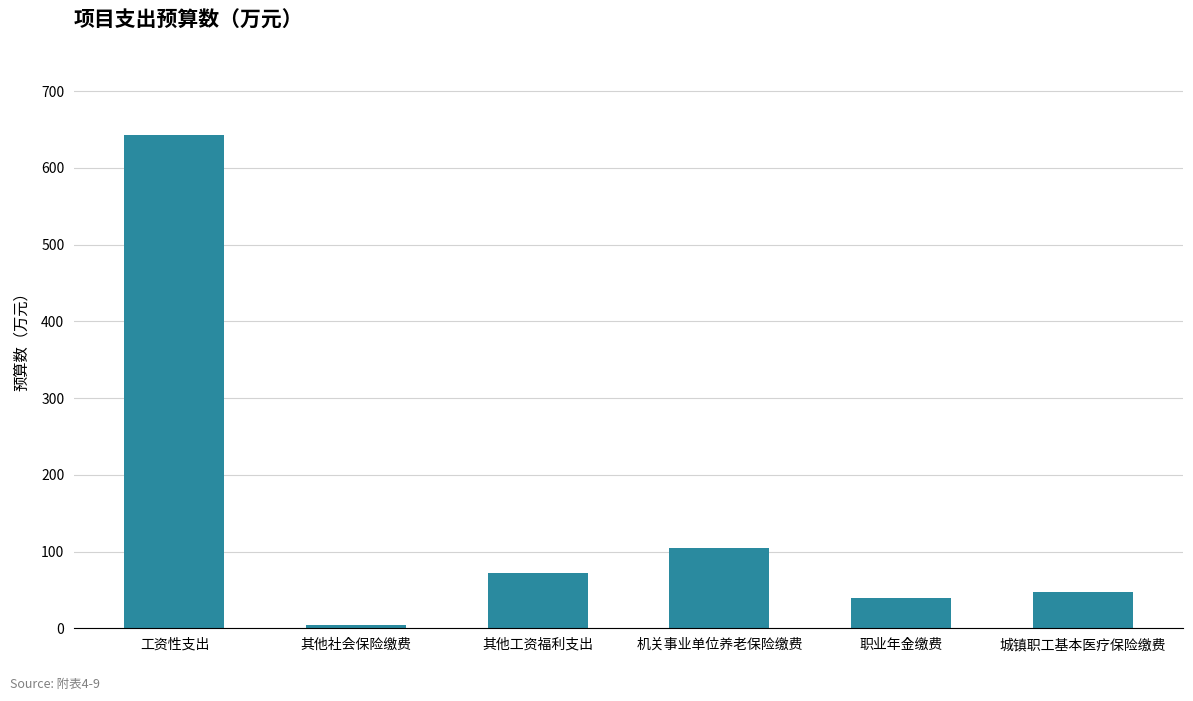

Rank the categories by value from lowest to highest.

其他社会保险缴费, 职业年金缴费, 城镇职工基本医疗保险缴费, 其他工资福利支出, 机关事业单位养老保险缴费, 工资性支出